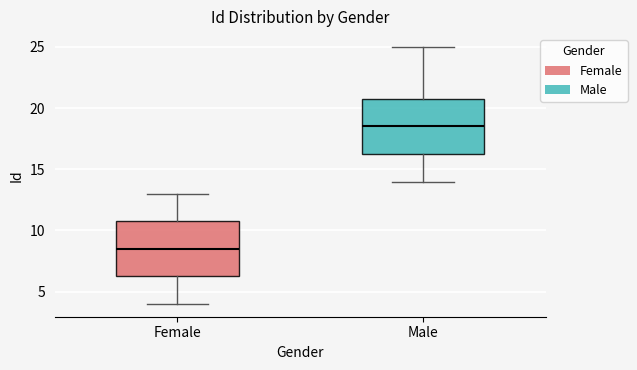

Which box's median line is the highest?

Male